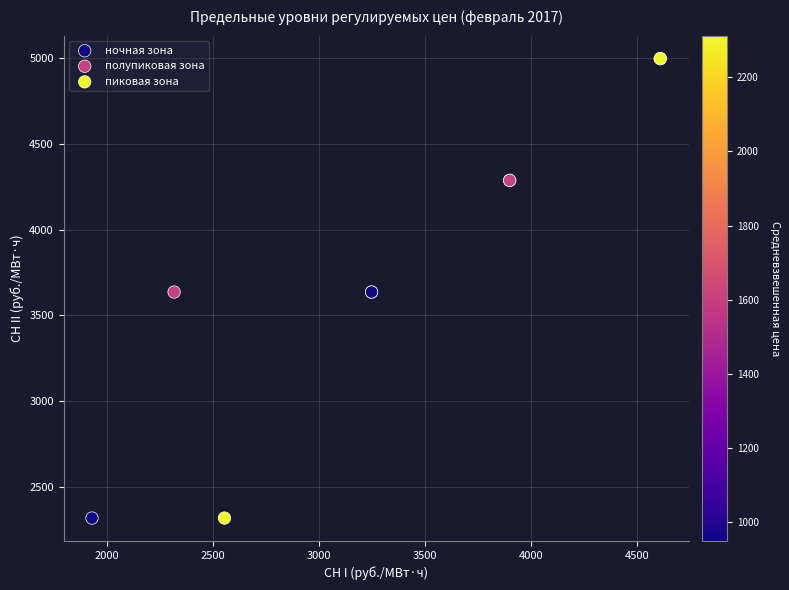

Which series has the widest spread of Y values?

пиковая зона